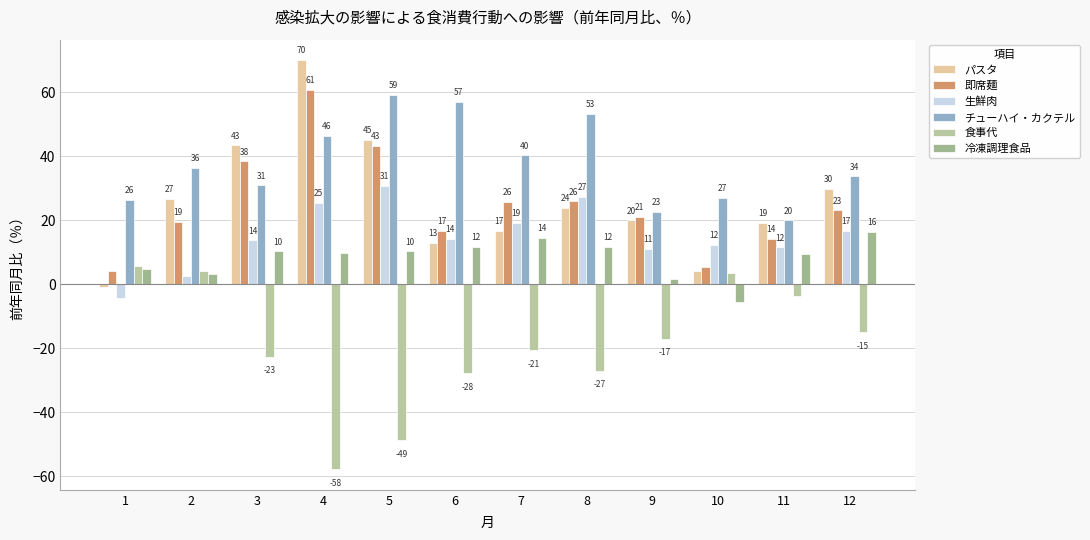

At which label does 食事代 reach its minimum?

4